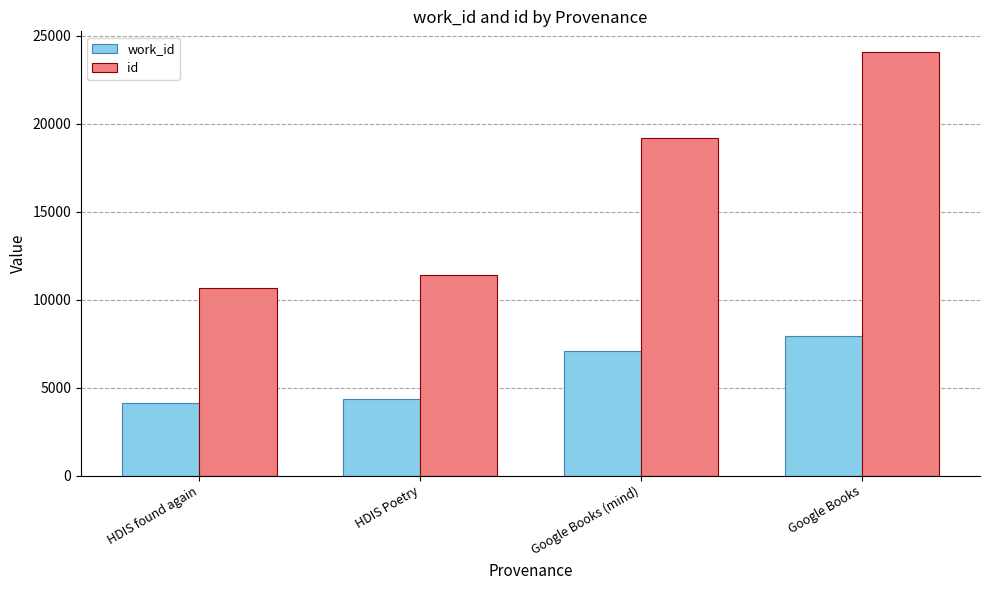

Rank the series at HDIS found again from lowest to highest value.

work_id, id